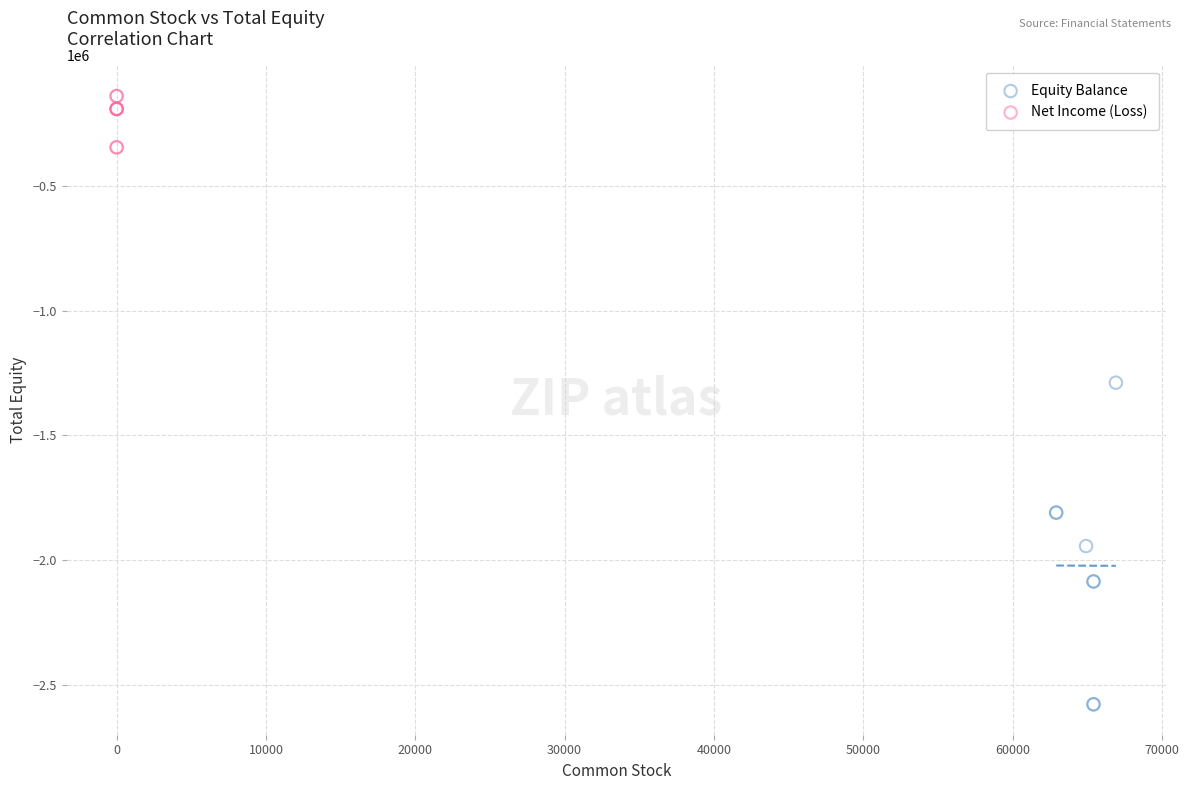

Which series has the largest Y range (max minus min)?

Equity Balance